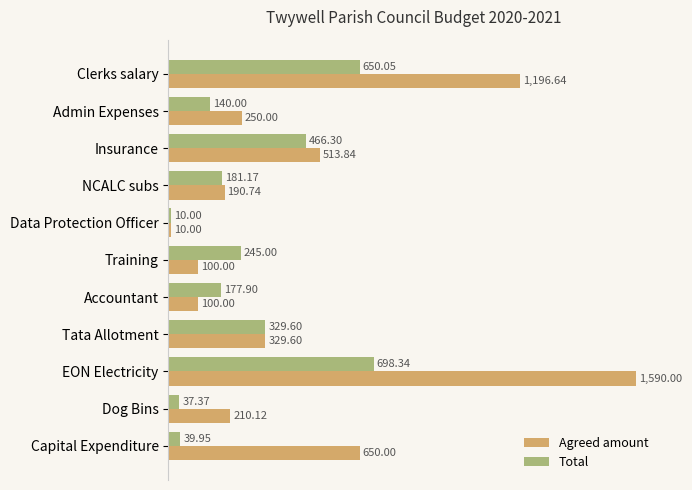

At which label is Total closest to 354?

Tata Allotment